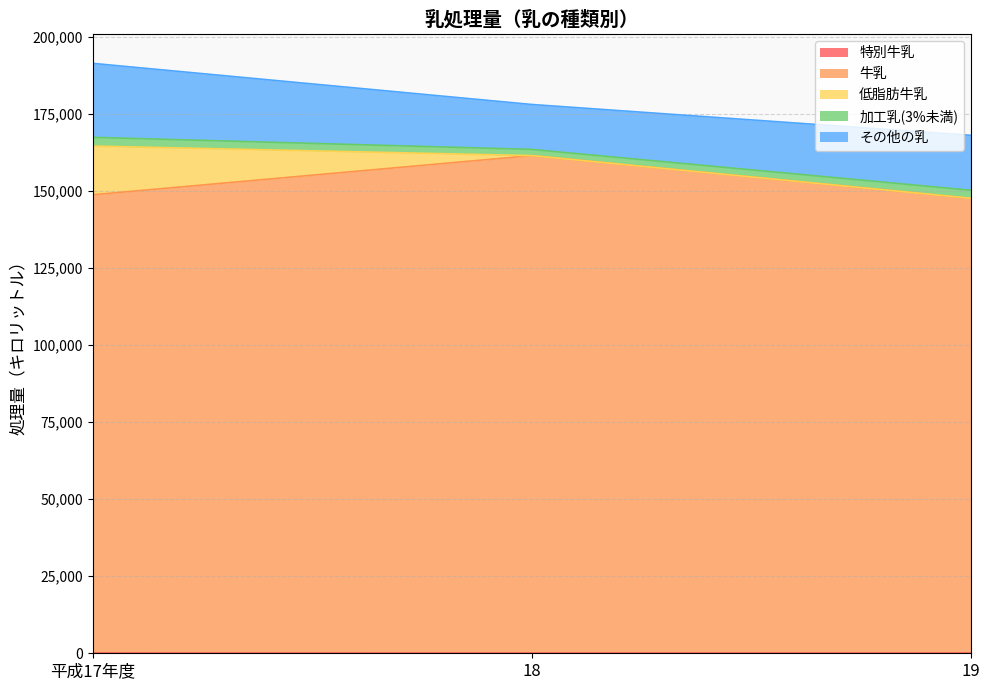

At which label is 特別牛乳 closest to 36?

平成17年度